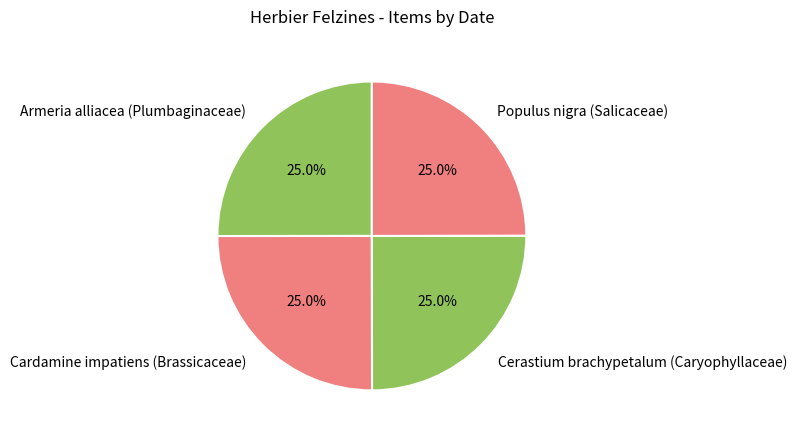

The Cerastium brachypetalum (Caryophyllaceae) slice represents 38% of the pie. True or false?

False